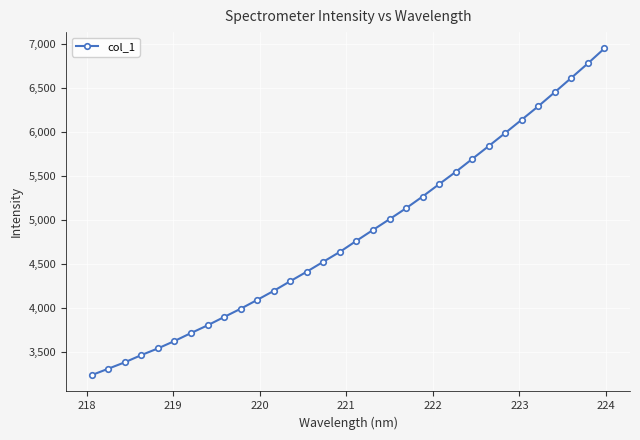

What is the average value?

4844.7